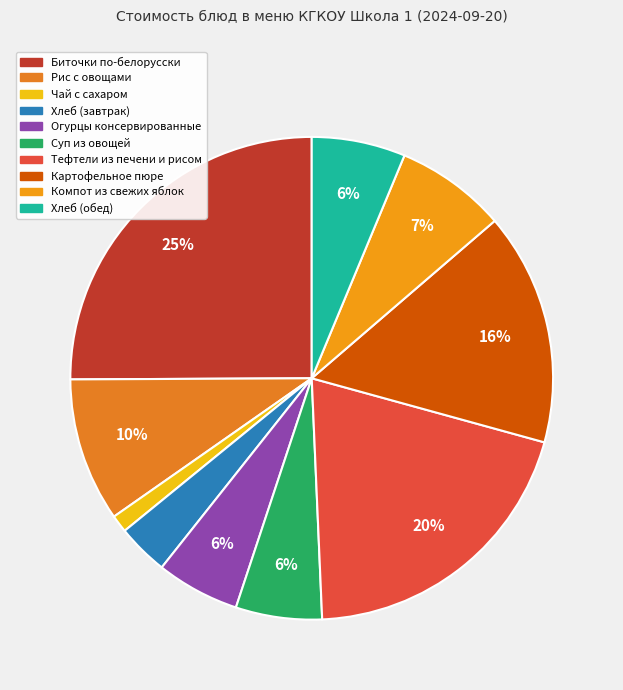

What is the largest slice in the pie chart?

Биточки по-белорусски